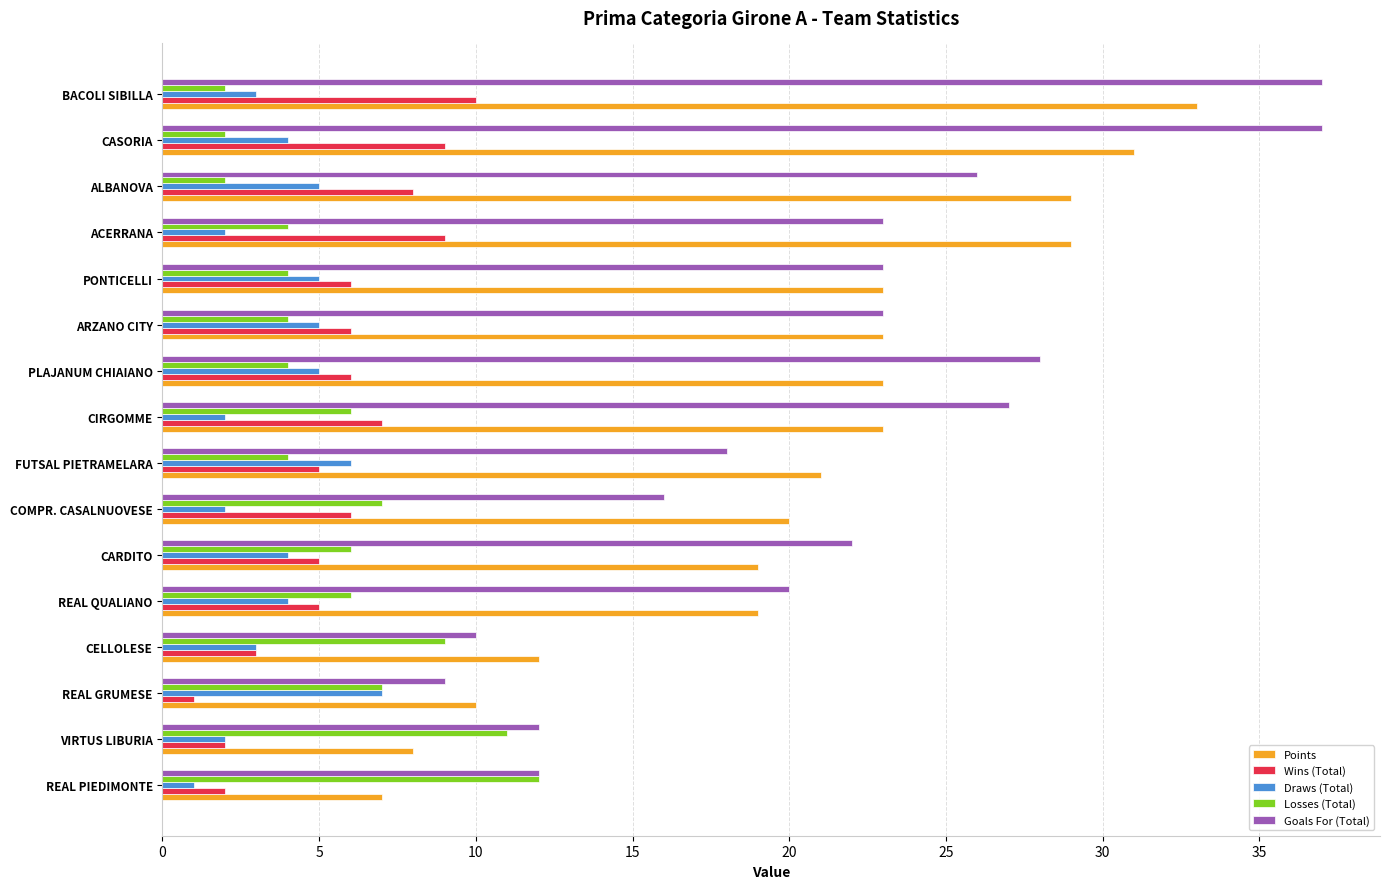

What is the approximate value of Draws (Total) at REAL GRUMESE?

7